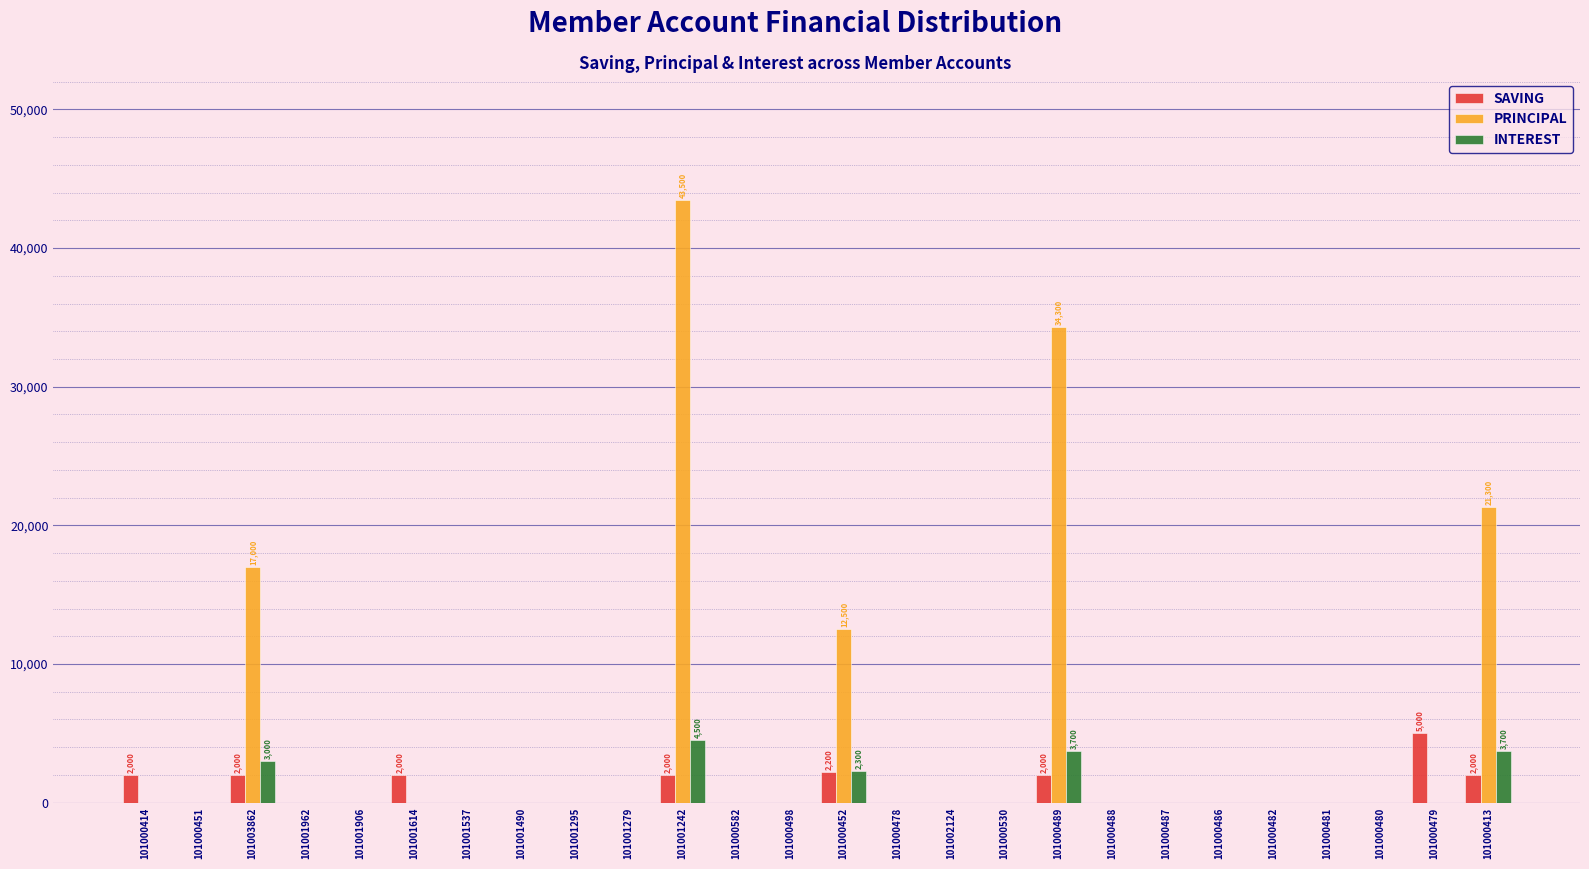

True or false: INTEREST has a value of 0 at 101000451.

True